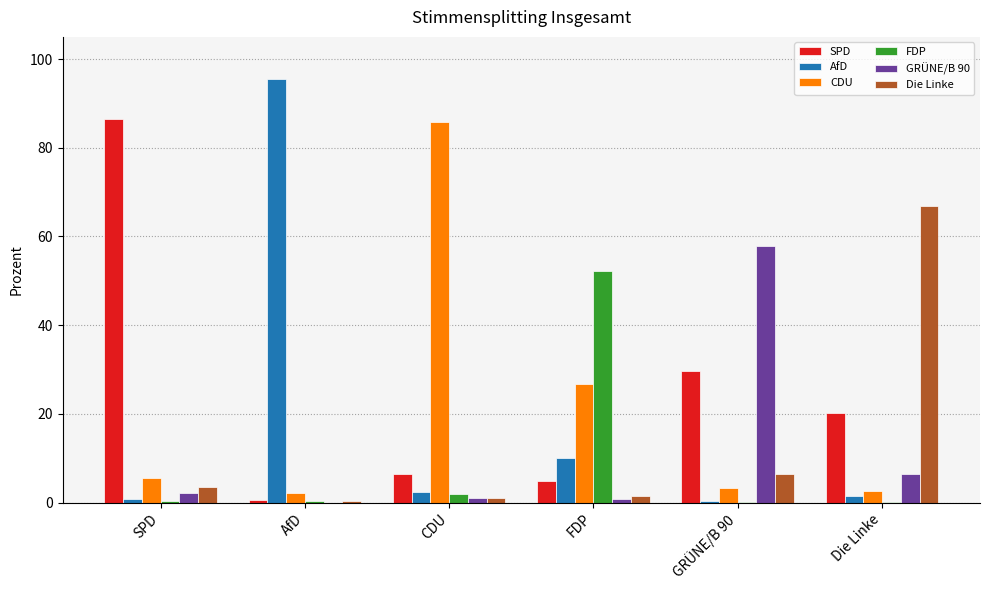

The Die Linke series shows 1.1 at CDU. True or false?

True